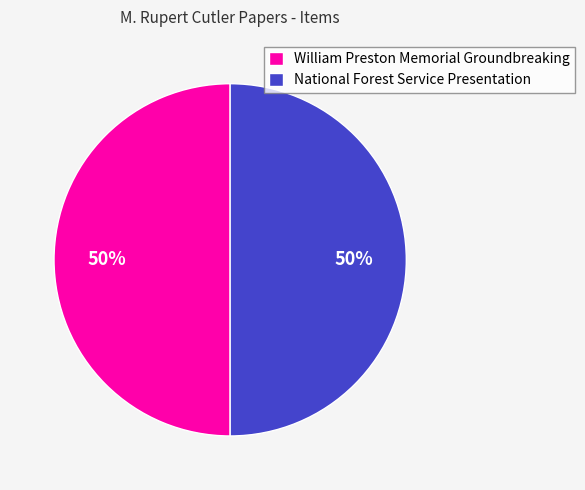

What is the ratio of the value at National Forest Service Presentation to the value at William Preston Memorial Groundbreaking?

1.0